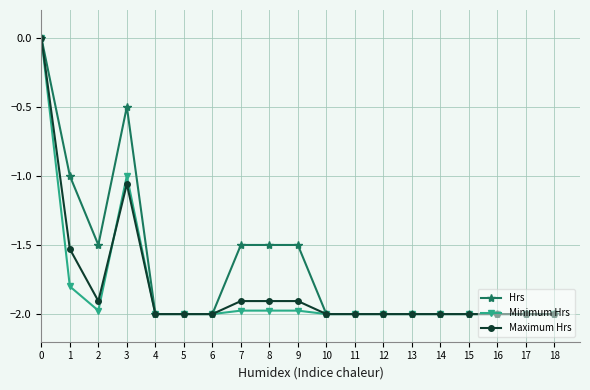

True or false: Hrs has a value of -2.0 at 16.

True